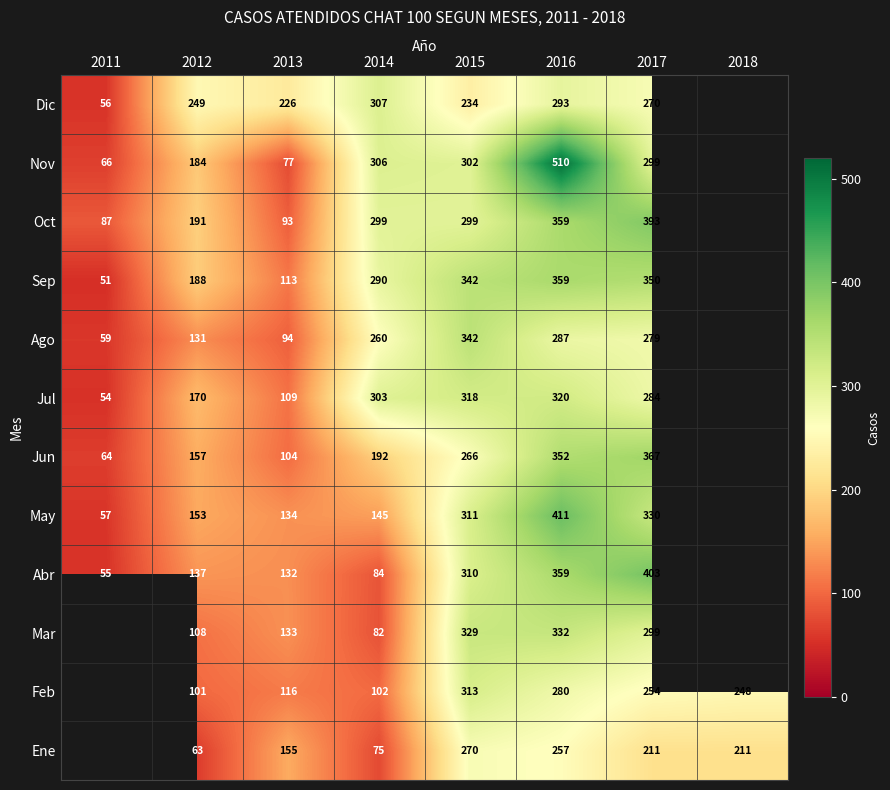

What is the spread (max minus min) of values at 2013?

149